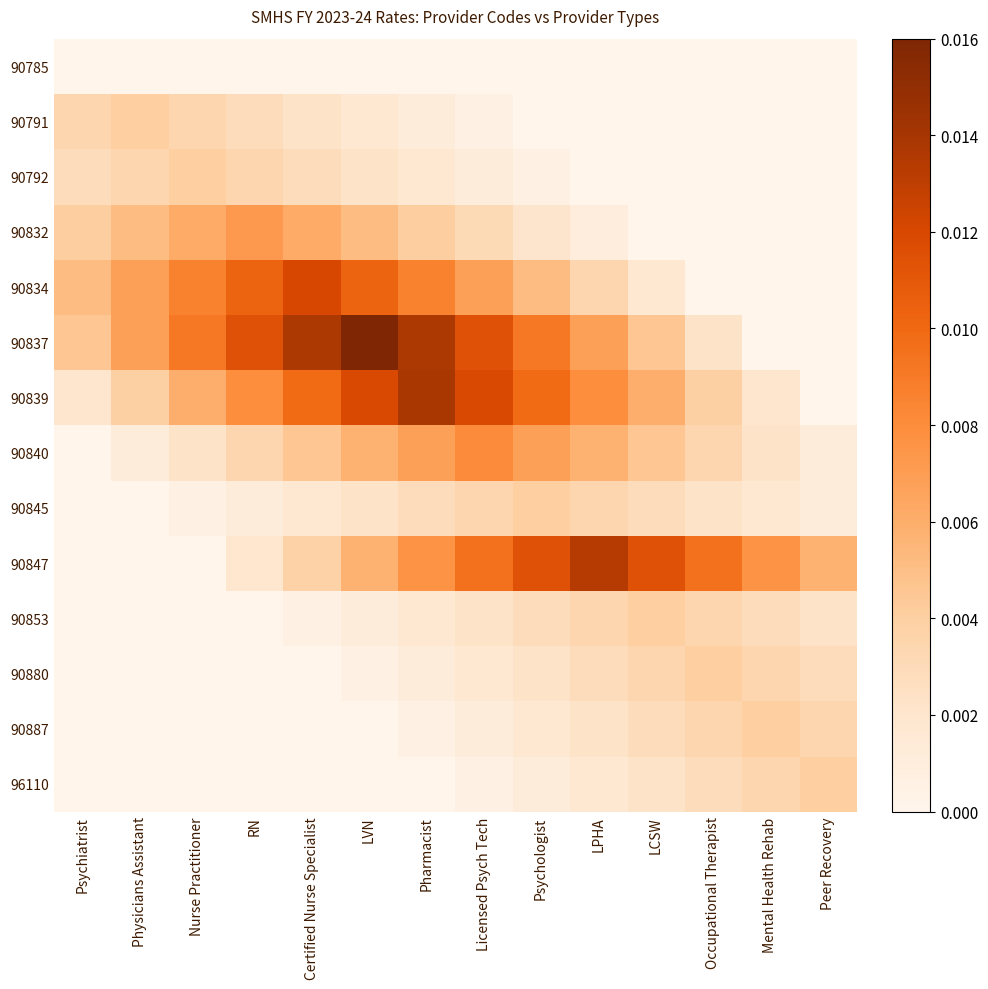

At how many categories does at least one series exceed 0?

14